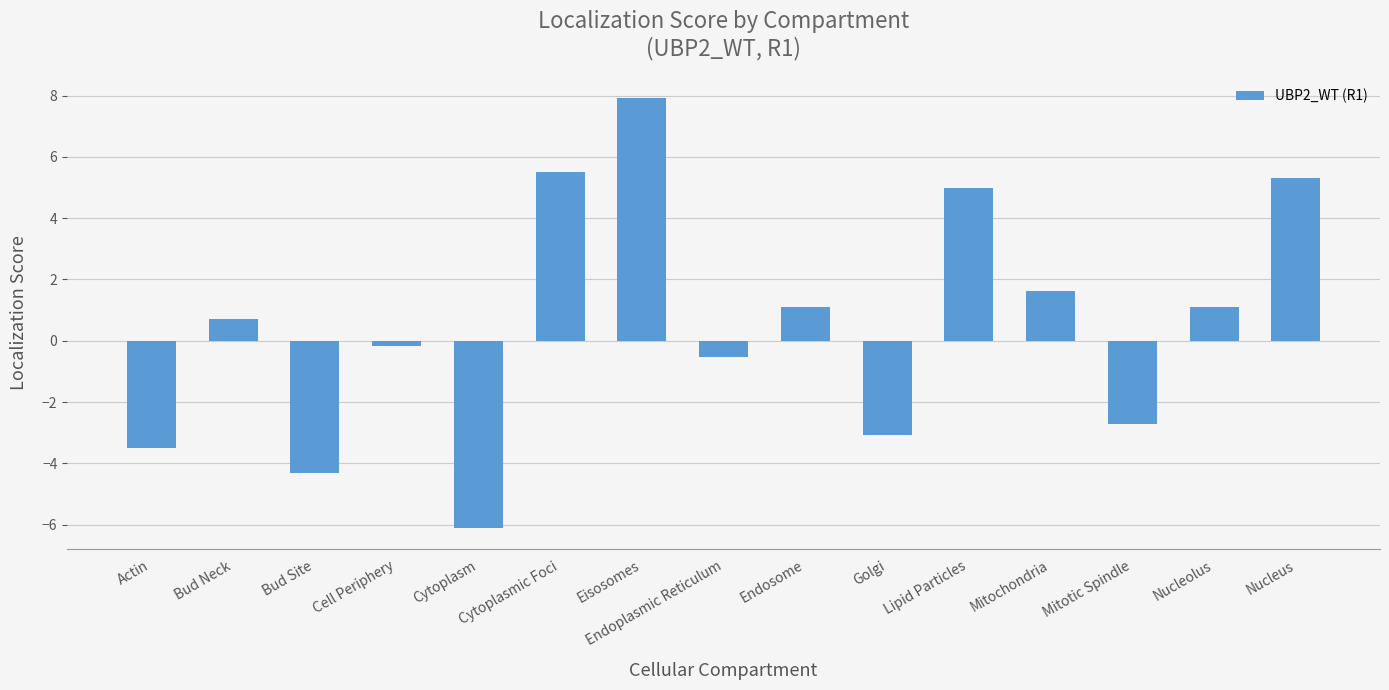

What is the approximate value at Endosome?

1.1